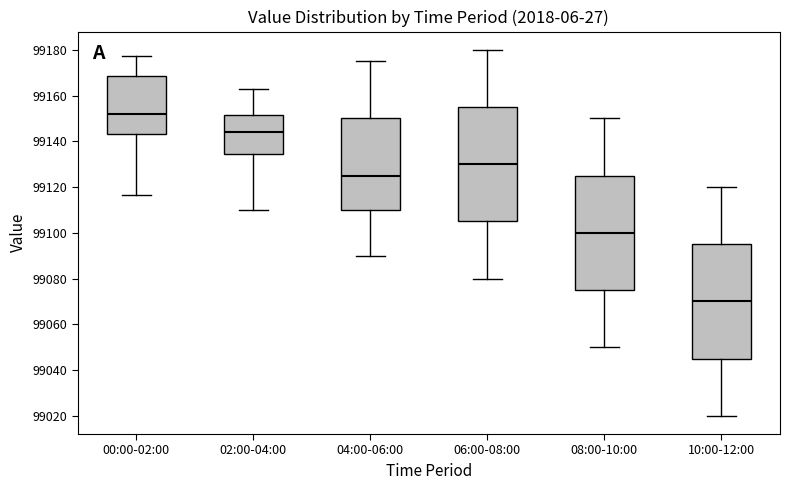

Reading left to right, read every box against the y-axis: the position of its median line, the range the box covers, and the ends of its whiskers. The values are not printed on the chart, so give them approximately, as read against the axis.

00:00-02:00: median 99152, box 99144 to 99168, whiskers 99116 to 99178
02:00-04:00: median 99144, box 99134 to 99152, whiskers 99110 to 99164
04:00-06:00: median 99126, box 99110 to 99150, whiskers 99090 to 99176
06:00-08:00: median 99130, box 99106 to 99156, whiskers 99080 to 99180
08:00-10:00: median 99100, box 99076 to 99126, whiskers 99050 to 99150
10:00-12:00: median 99070, box 99046 to 99096, whiskers 99020 to 99120